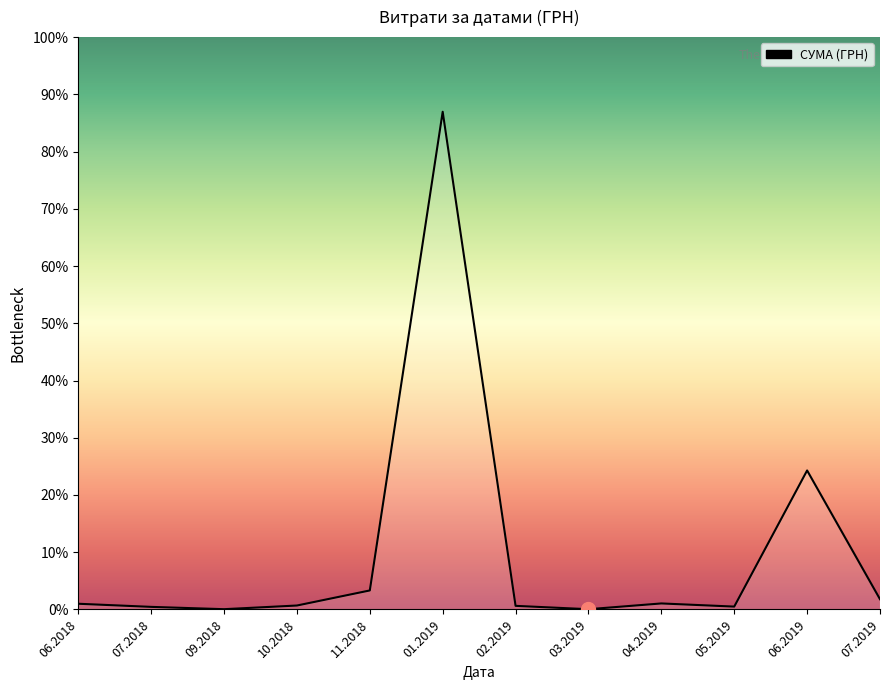

At which category does the data reach its first local peak?

01.2019